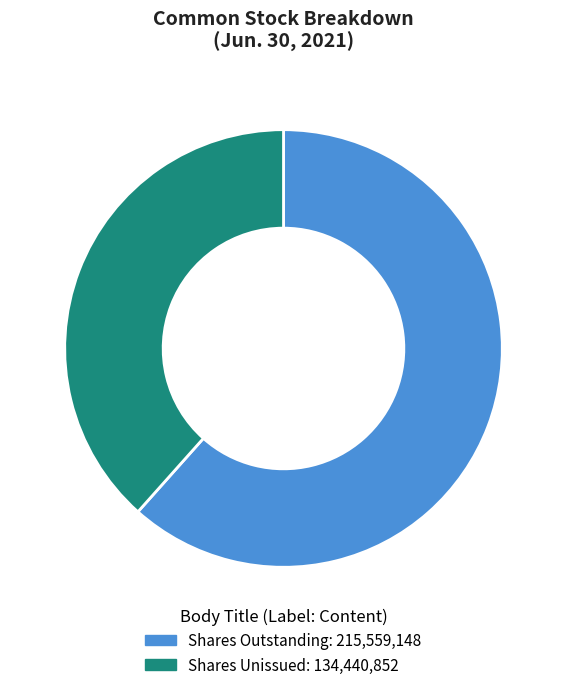

How many slices are in this pie chart?

2